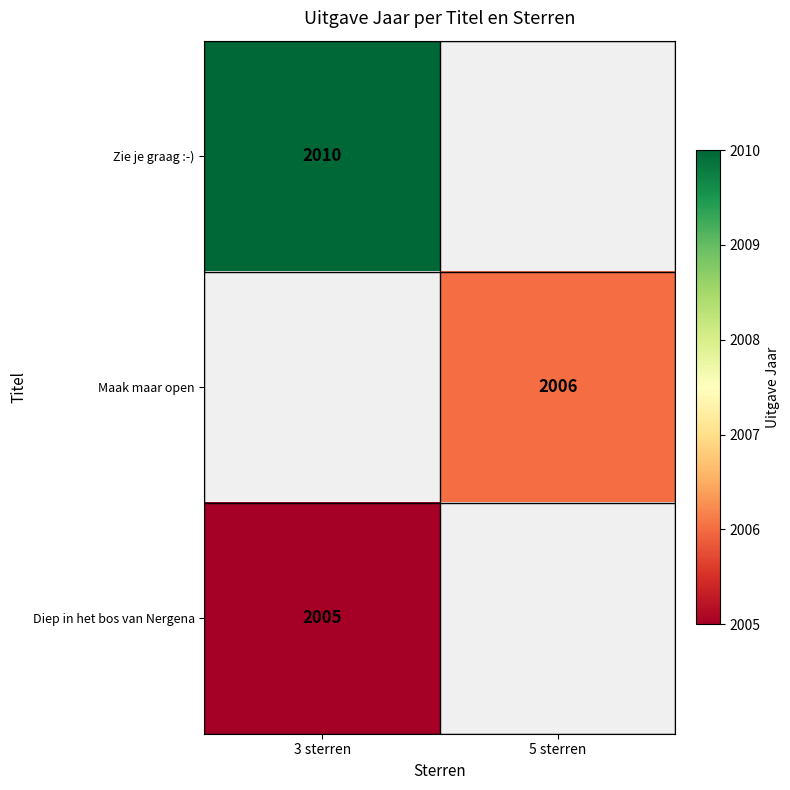

True or false: Zie je graag :-) has a value of 873 at 3 sterren.

False